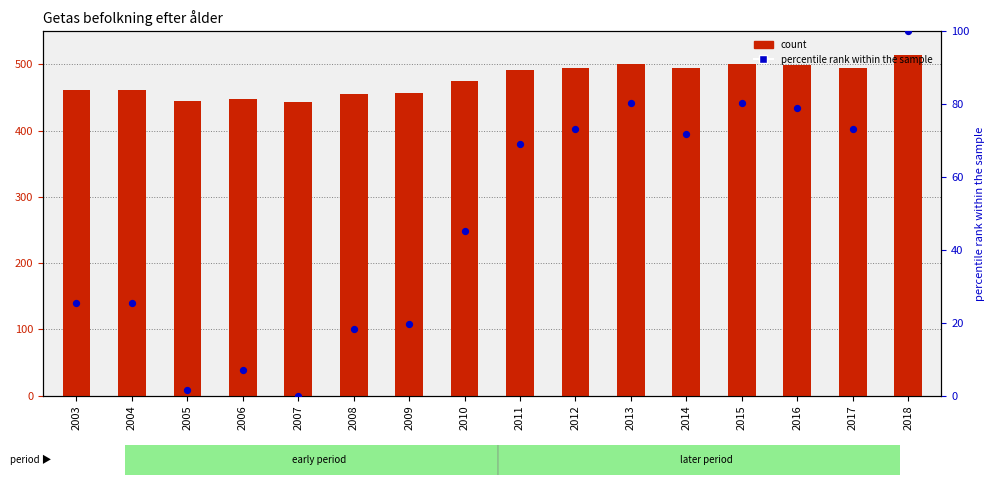

Which series has the largest total across all categories?

count